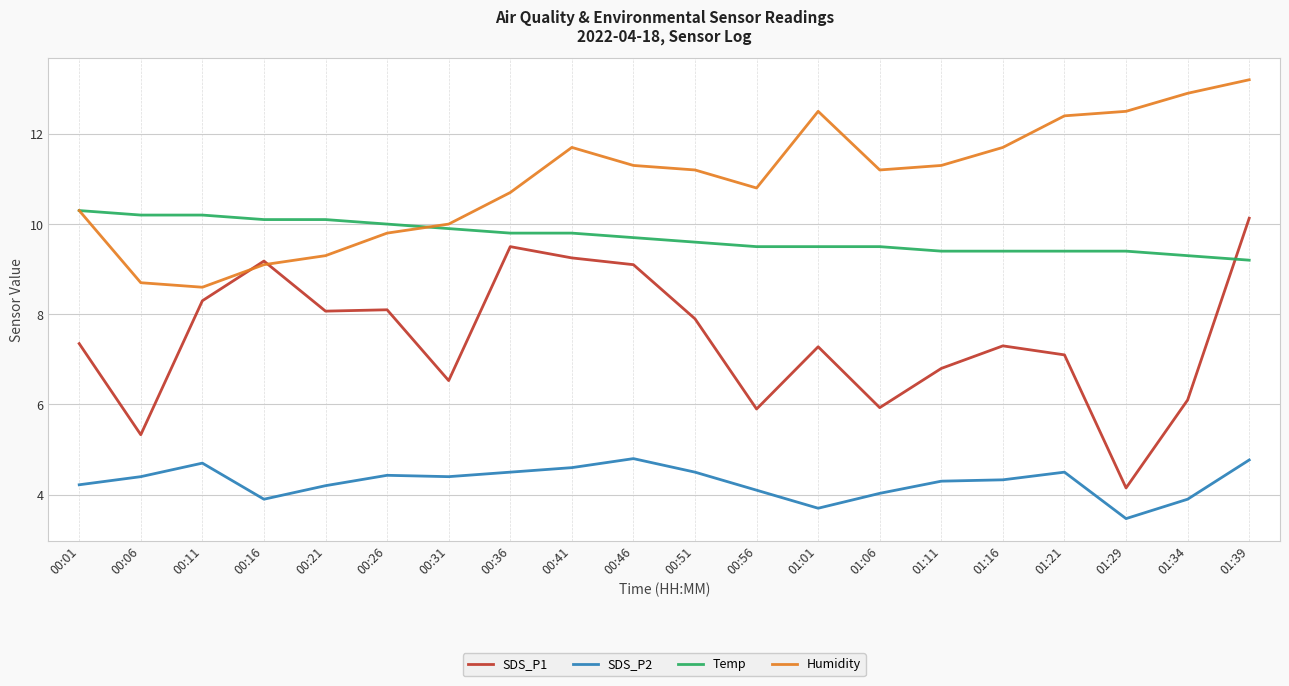

What is the average value of the SDS_P1 series?

7.5